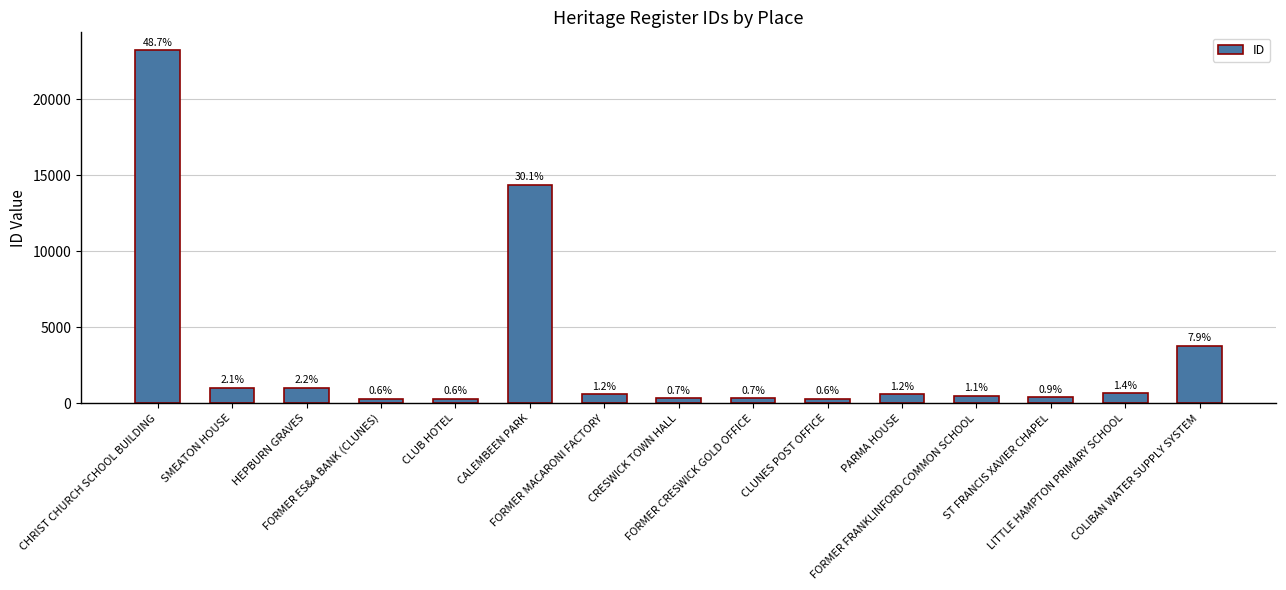

What is the label of the 14th bar from the left?

LITTLE HAMPTON PRIMARY SCHOOL